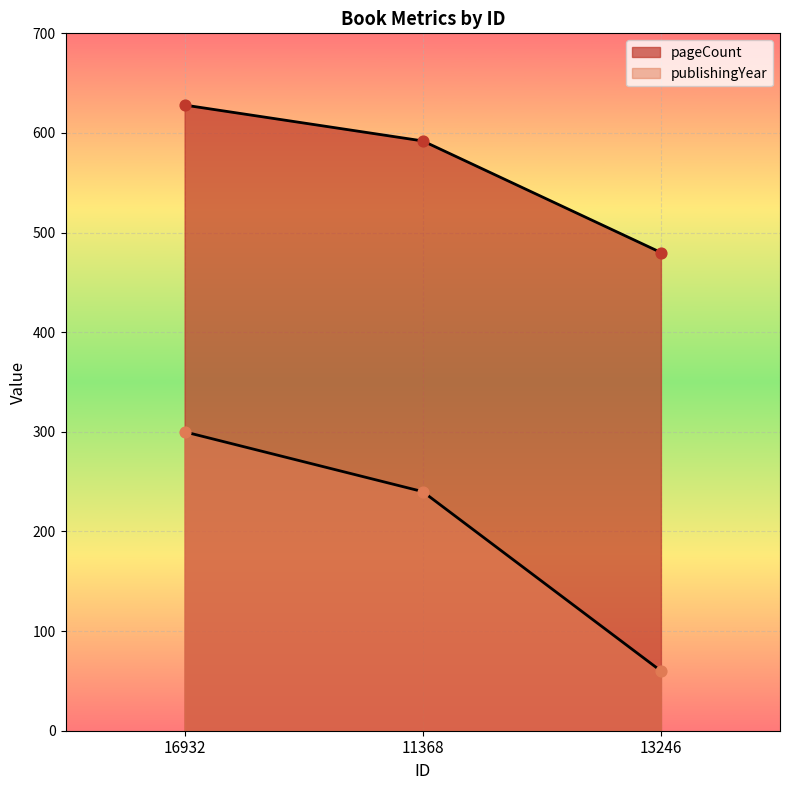

Which series reaches the maximum Y coordinate?

pageCount